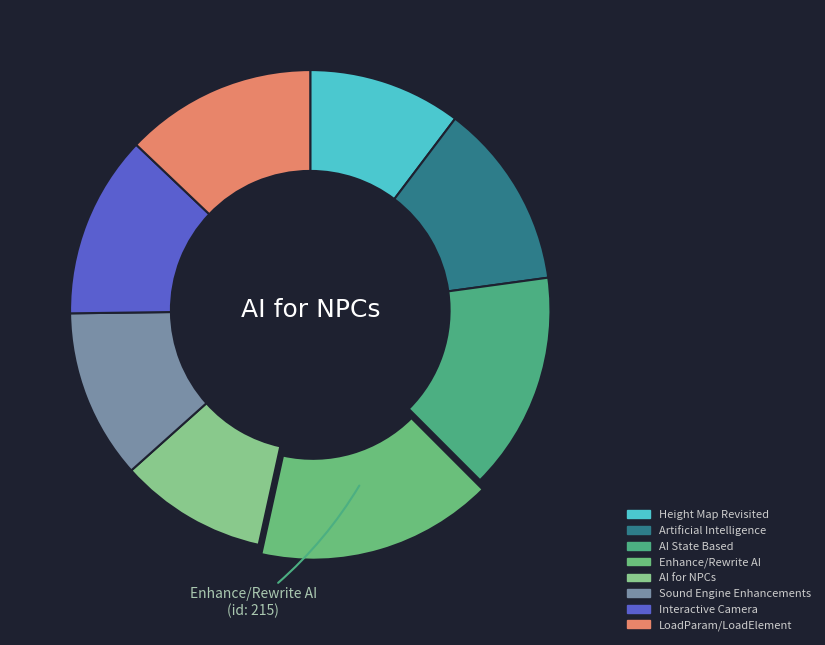

How many slices are in this pie chart?

8